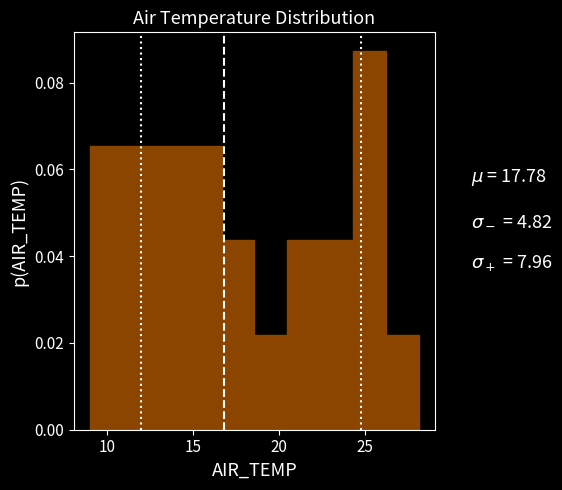

Around what value on the x-axis is the tallest bar? Give the approximate position of its centre, as read against the axis.

25.0